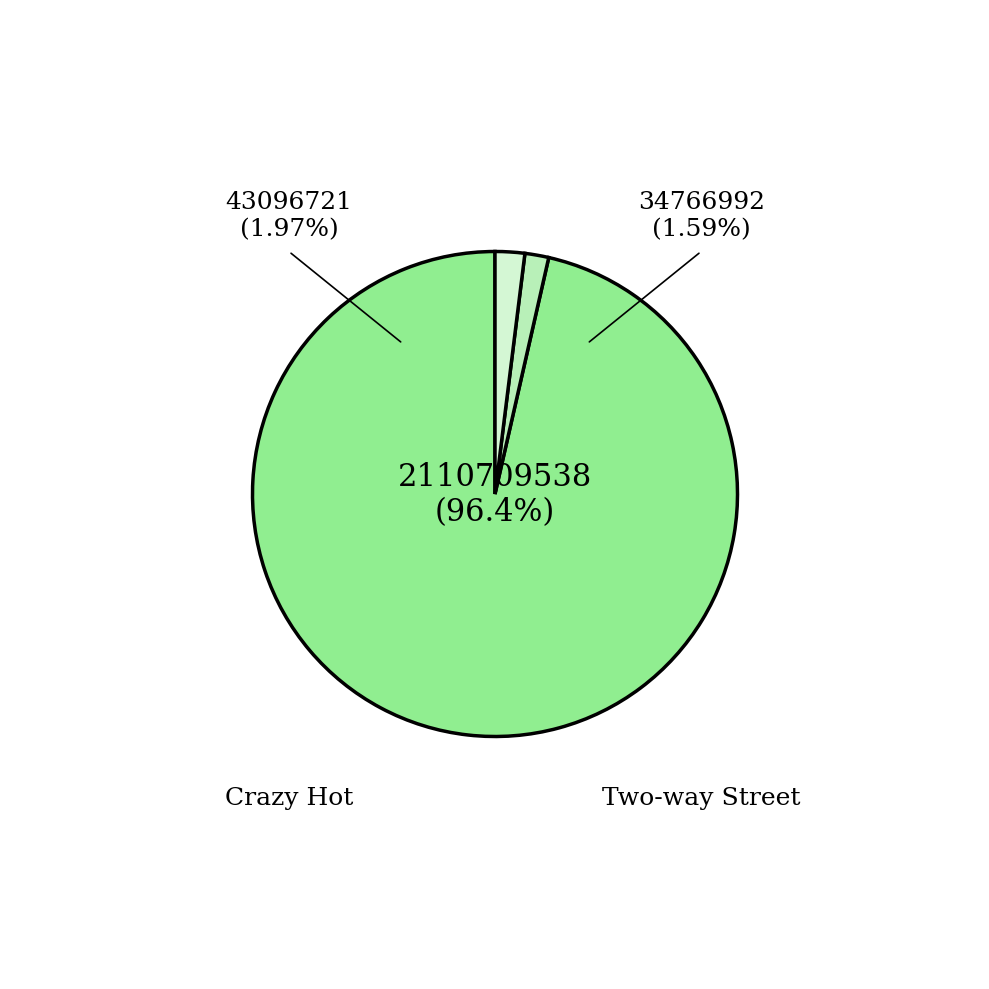

Does any single category account for the majority?

Yes